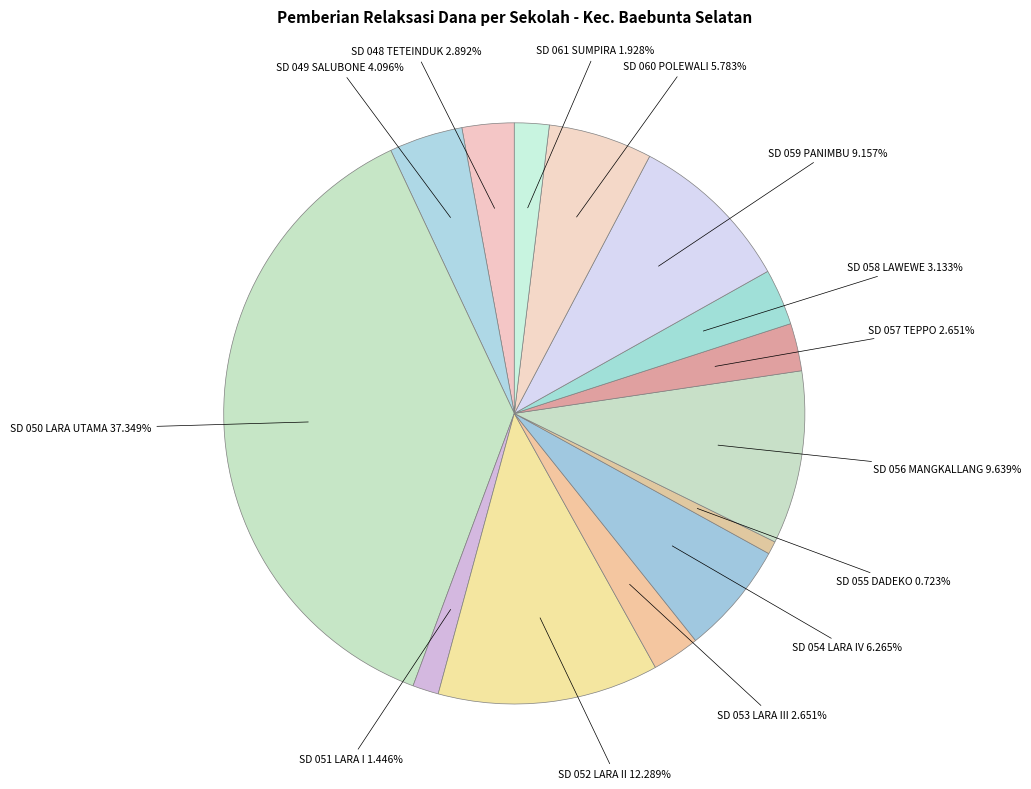

Does SD 060 POLEWALI account for over 50% of the chart?

No